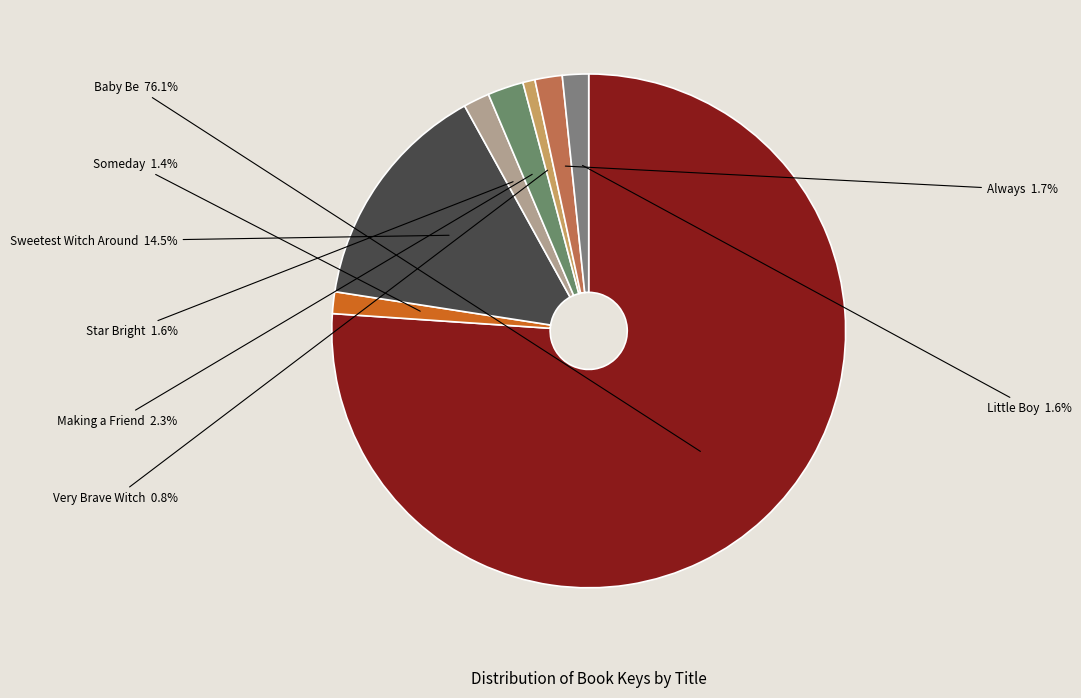

To the nearest percent, what percentage of the pie is Baby Be?

76%